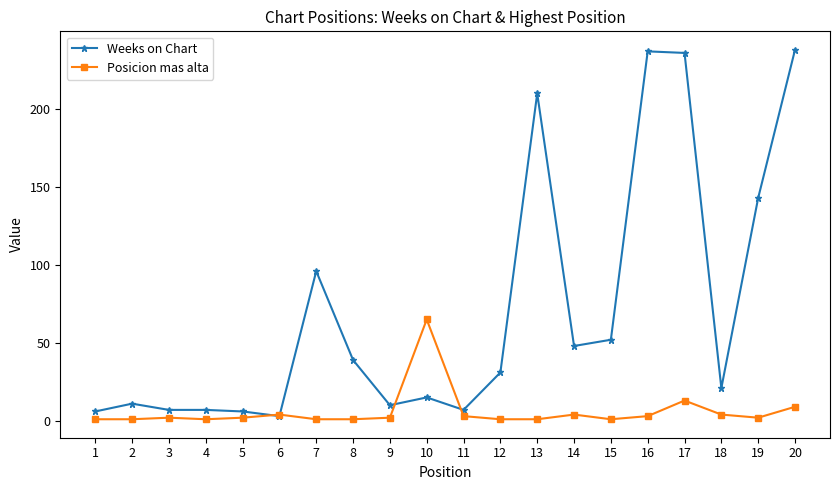

Is the value of Posicion mas alta at 18 greater than the value of Weeks on Chart at 2?

No